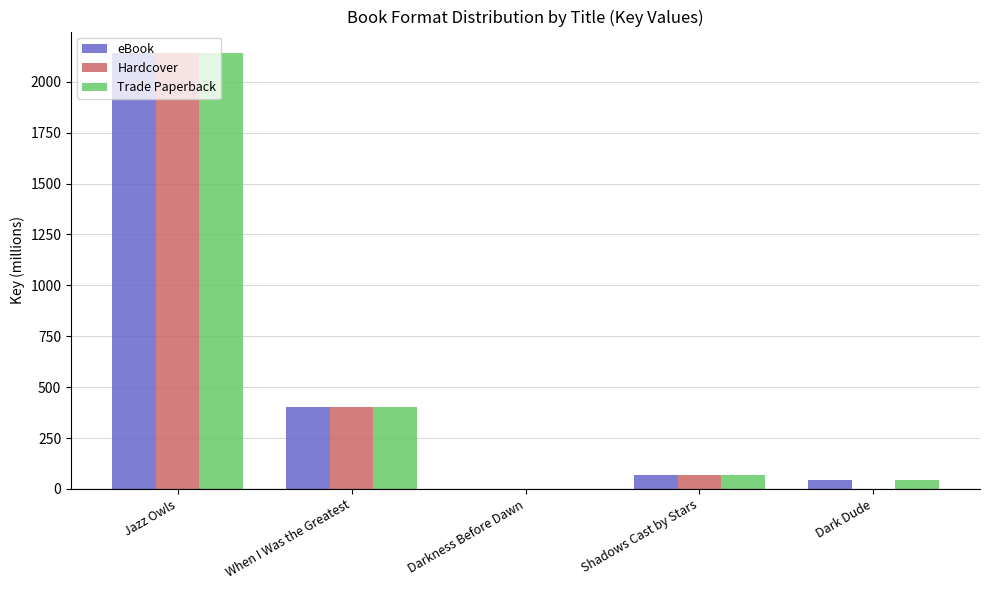

Is it true that Trade Paperback equals 2139.7 at Jazz Owls?

True